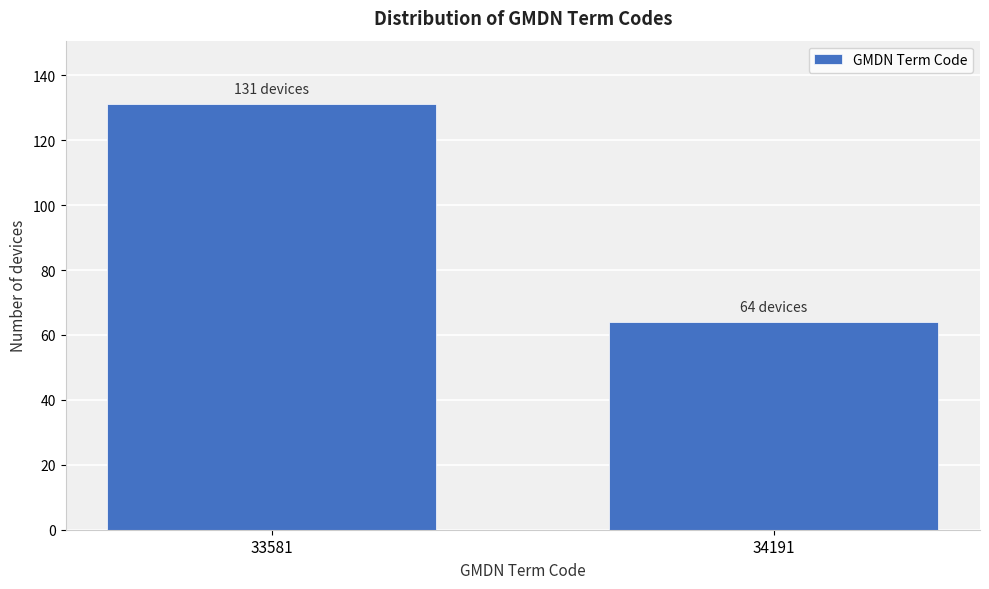

Reading left to right, extract all data points from this chart.

33581=131	34191=64